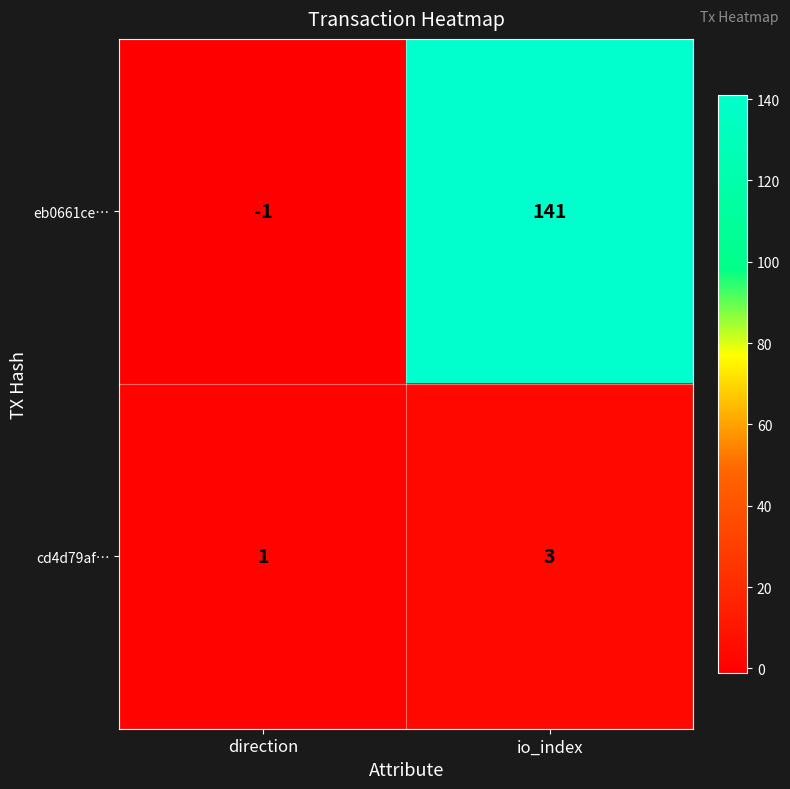

Reading left to right, what are all the values shown in this chart?

eb0661ce…: direction=-1	io_index=141
cd4d79af…: direction=1	io_index=3